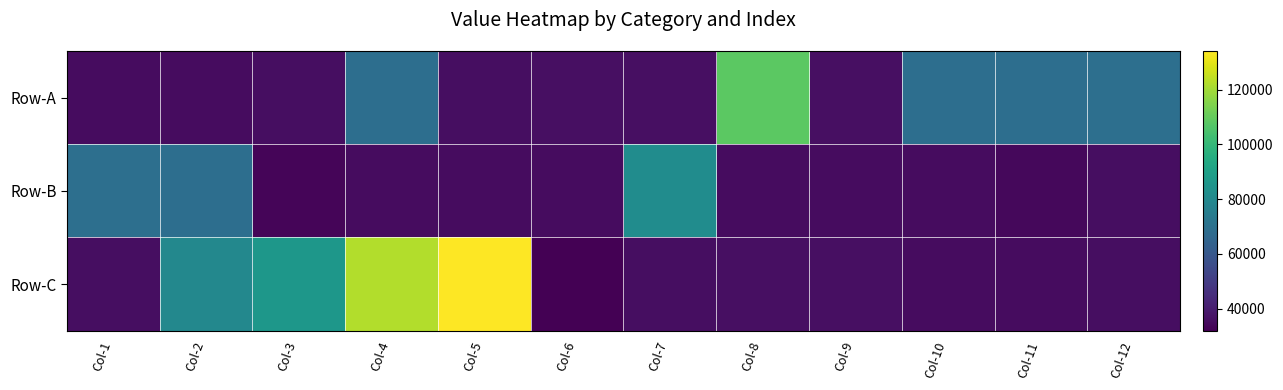

At how many categories does at least one series exceed 79987?

5